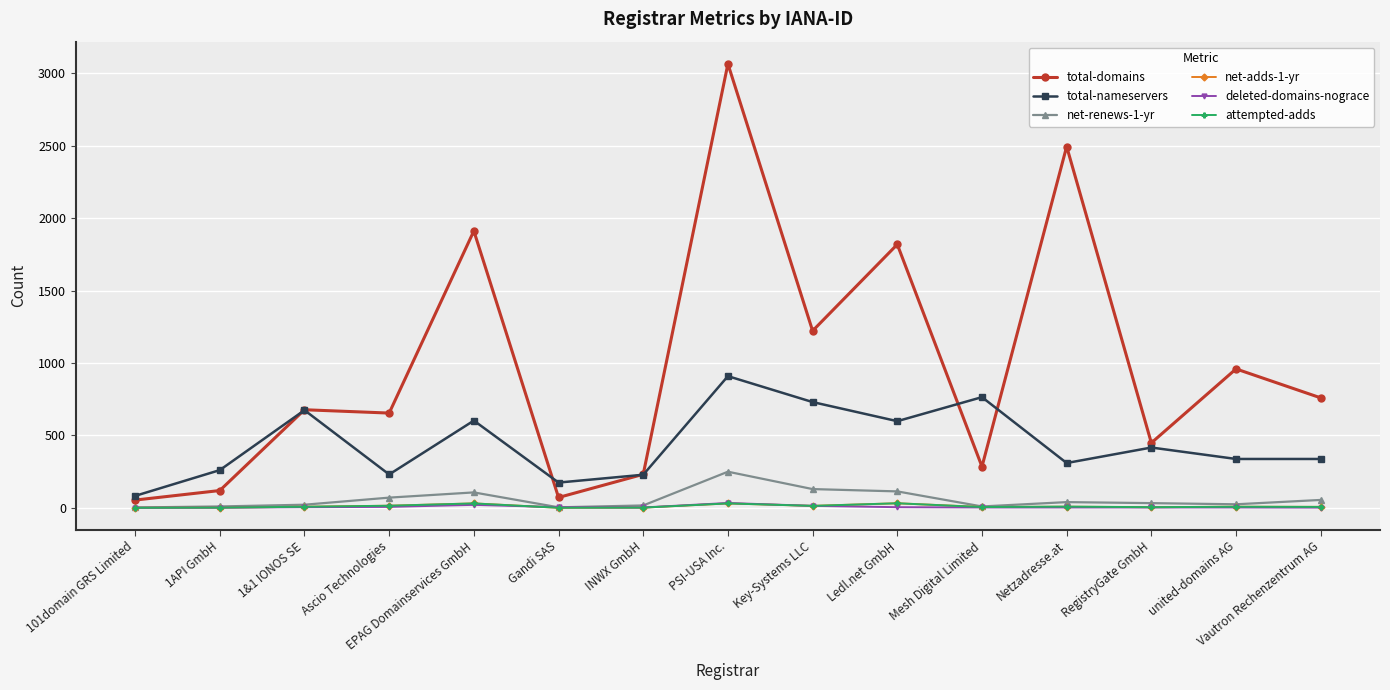

Which series has the widest spread of values?

total-domains